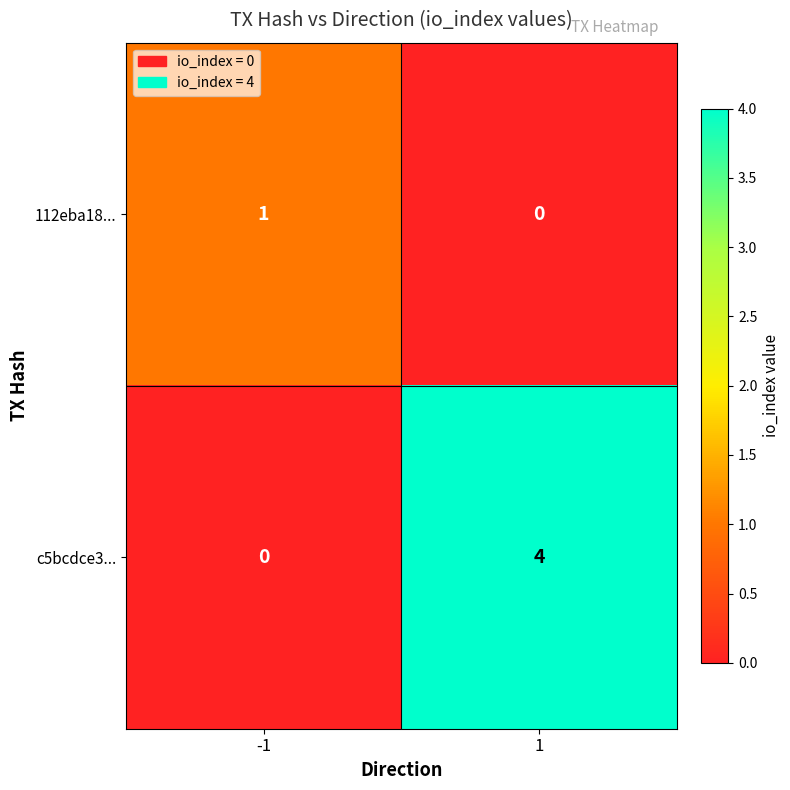

What value does the c5bcdce3... series have at 1?

4